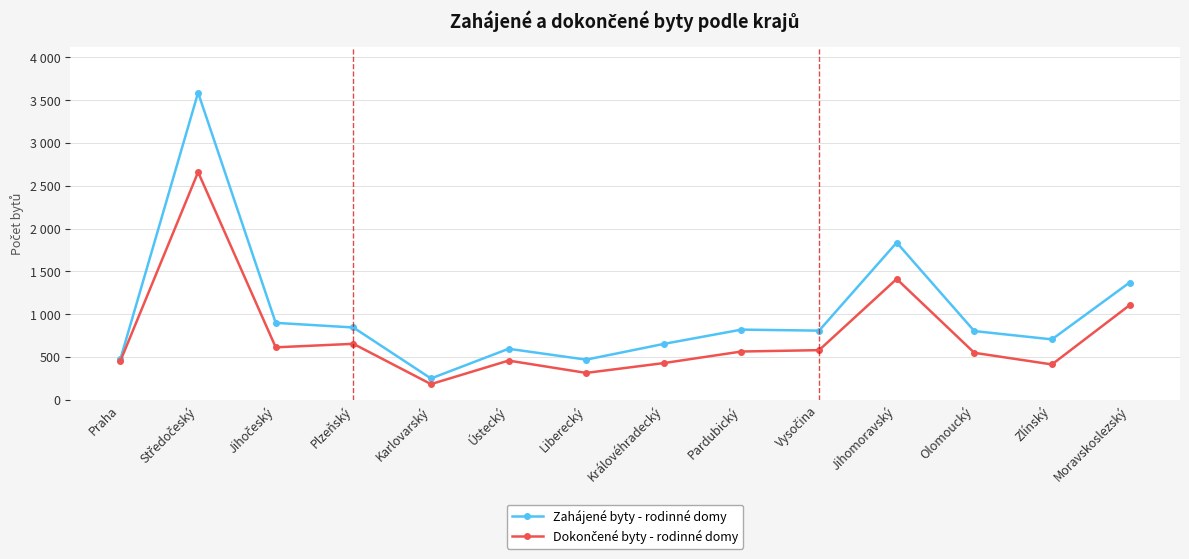

True or false: Dokončené byty - rodinné domy has more than 2 points higher than both neighbors.

True